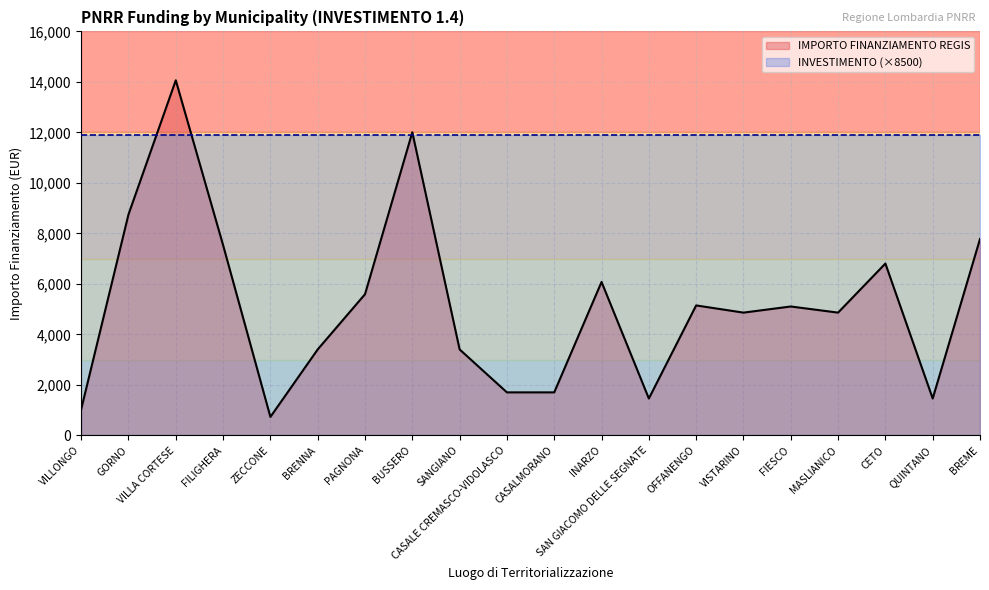

How many points are higher than both their immediate neighbors (excluding endpoints)?

6